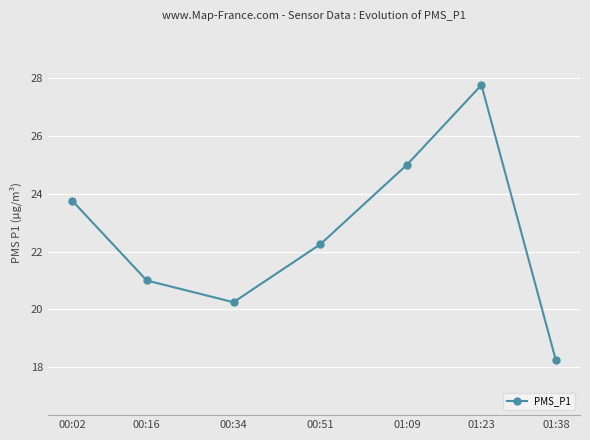

Which has a higher value, 01:38 or 01:23?

01:23